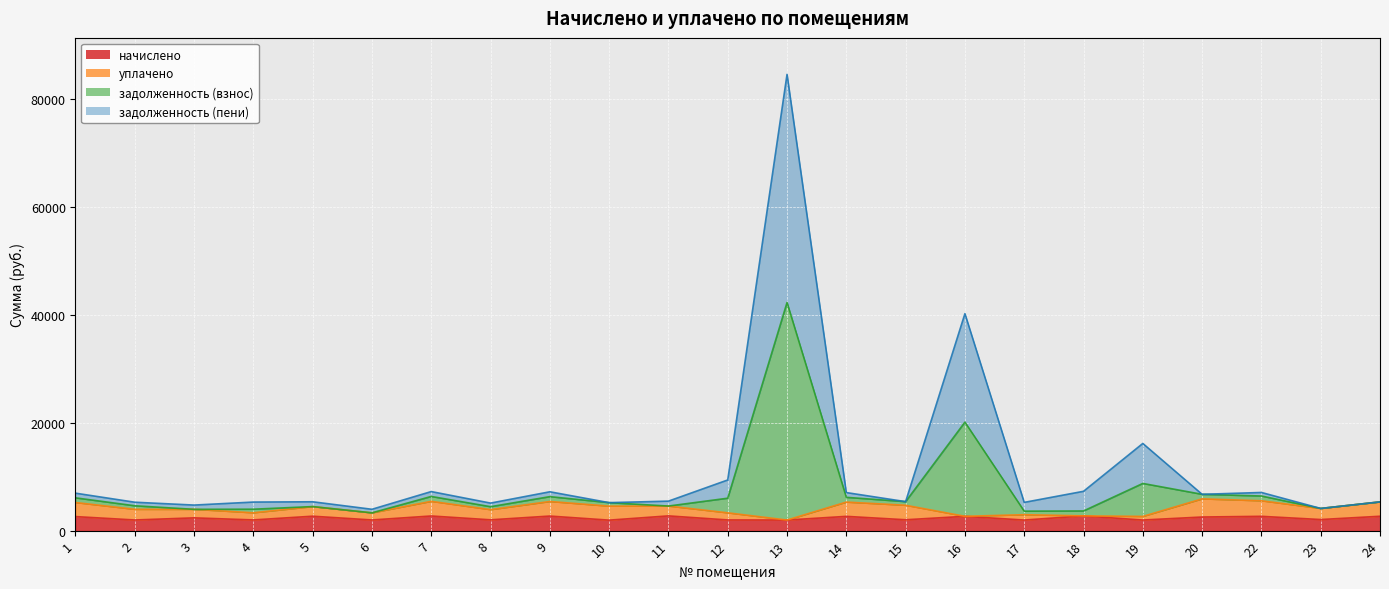

Which category has the lowest value in the начислено series?

10